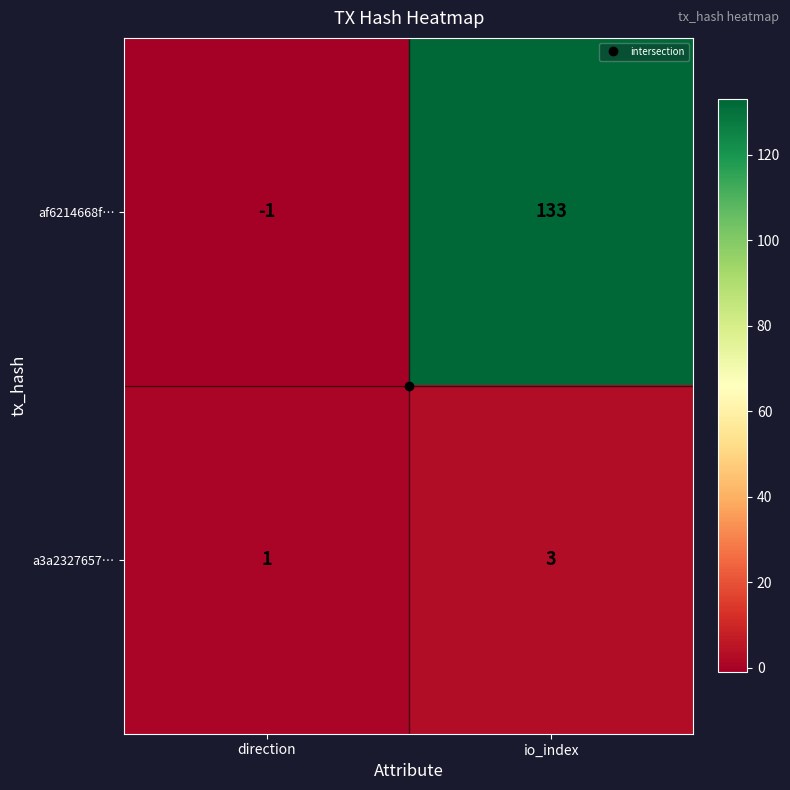

What is the difference between the highest and lowest values at io_index?

130